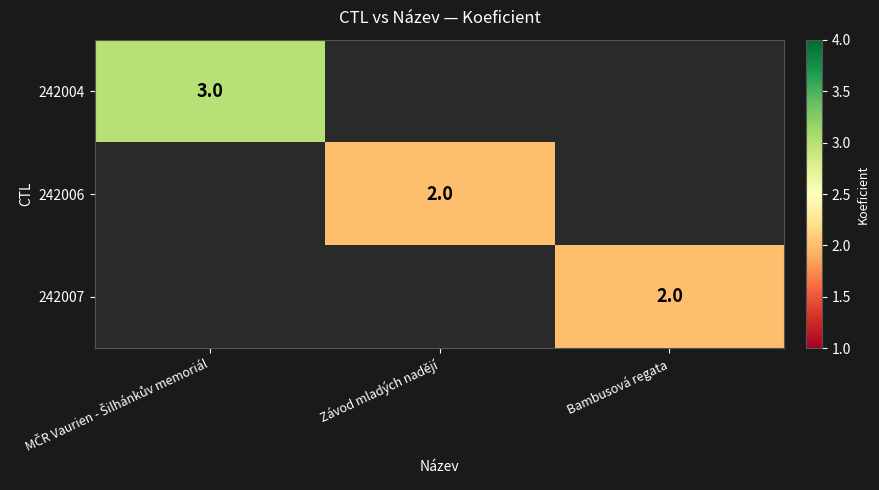

Which series has the largest total across all categories?

242004